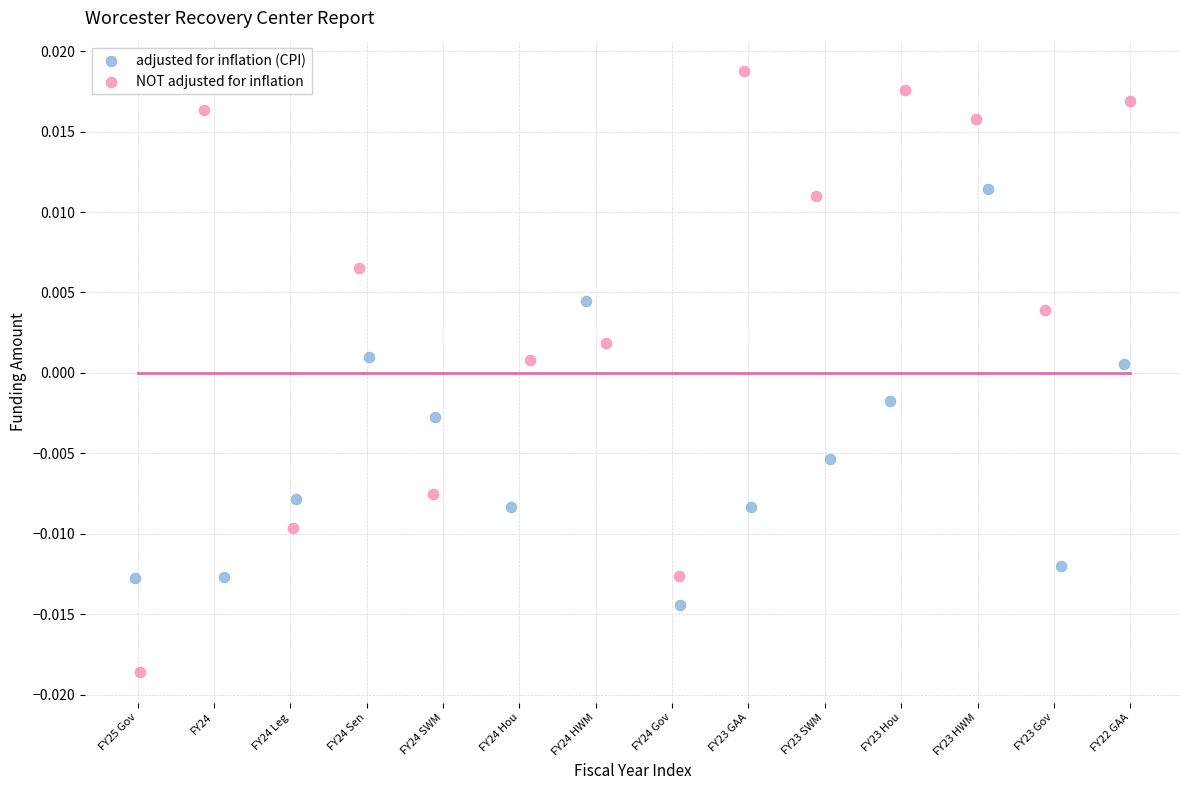

What are all the series names shown in the legend?

adjusted for inflation (CPI), NOT adjusted for inflation